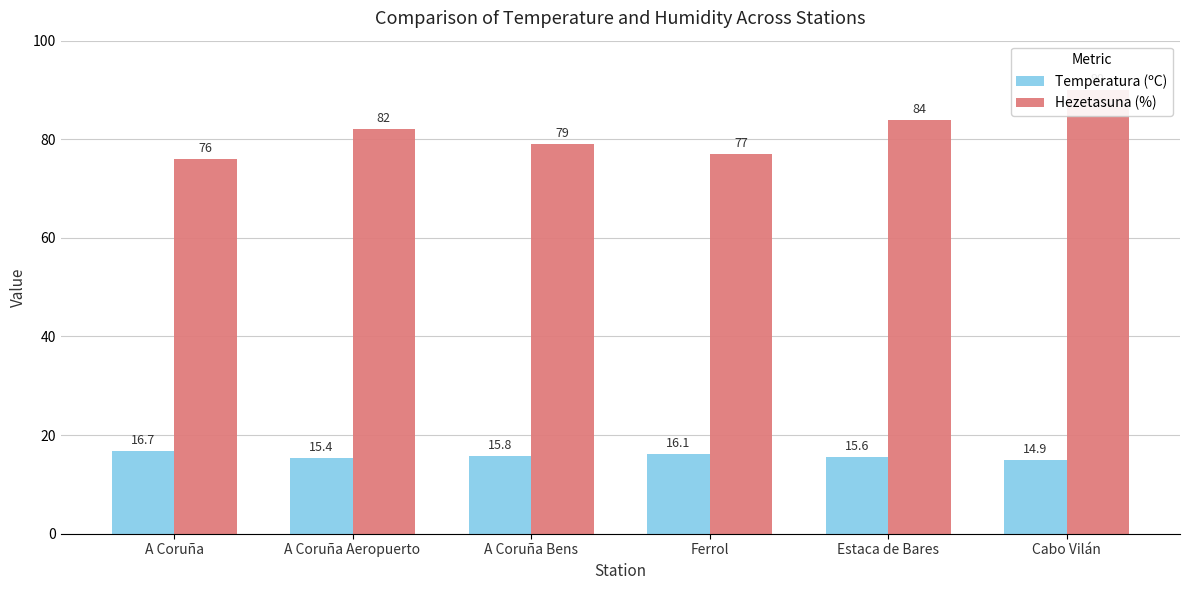

How many data points in Temperatura (ºC) are less than 15?

1